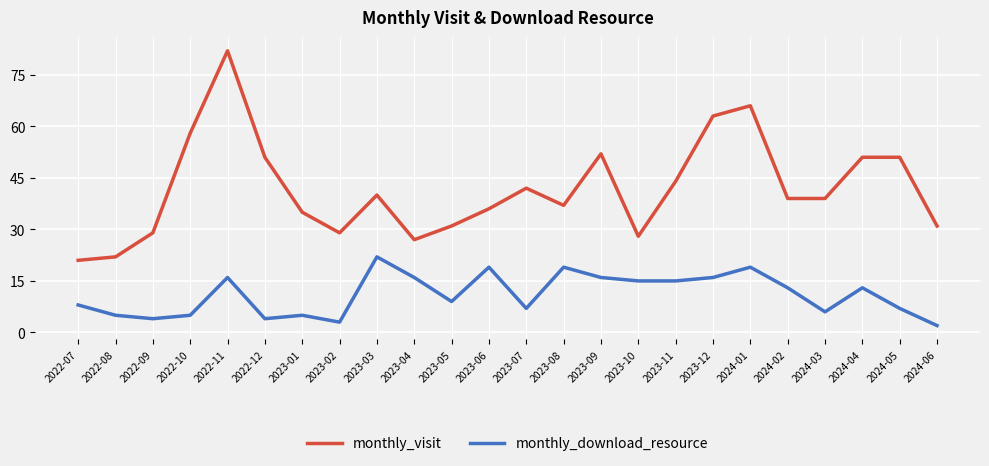

List the series in order of their peak value, lowest first.

monthly_download_resource, monthly_visit